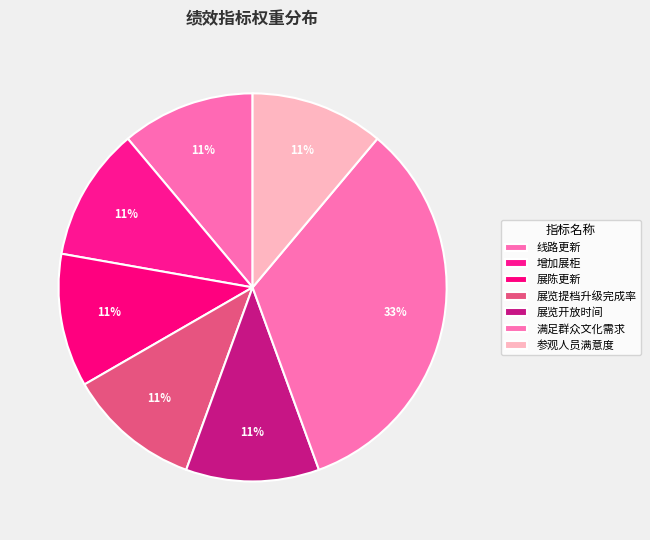

How many segments does this pie chart have?

7